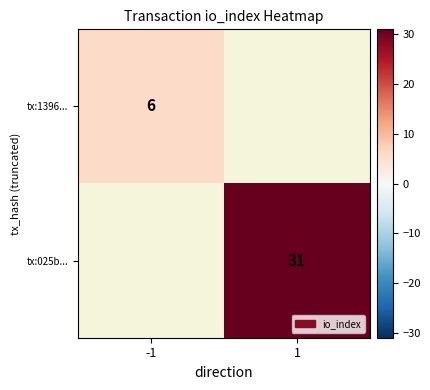

Is it true that tx:1396... equals 3 at -1?

False